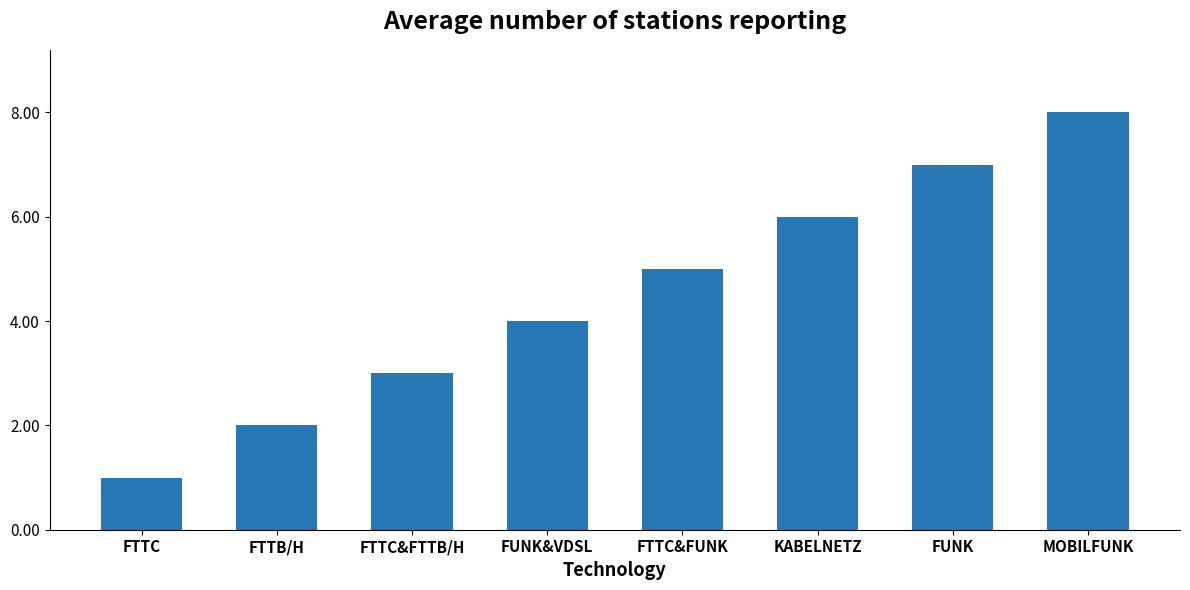

What is the label of the 3rd bar from the right?

KABELNETZ